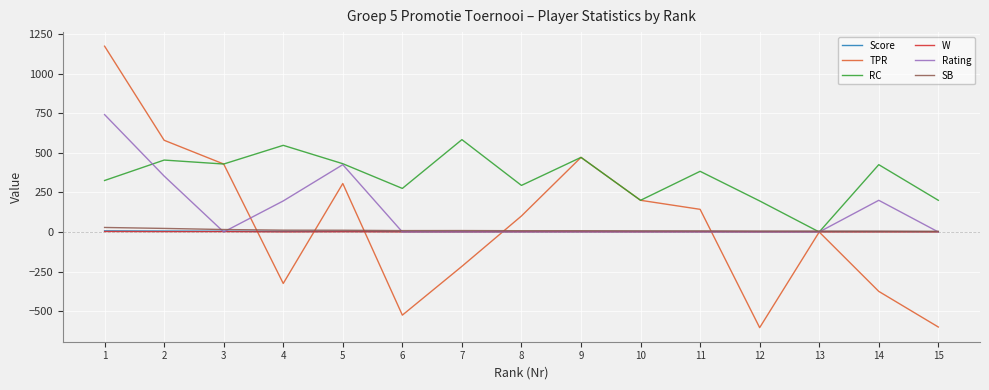

Which series has the largest range (max minus min)?

TPR